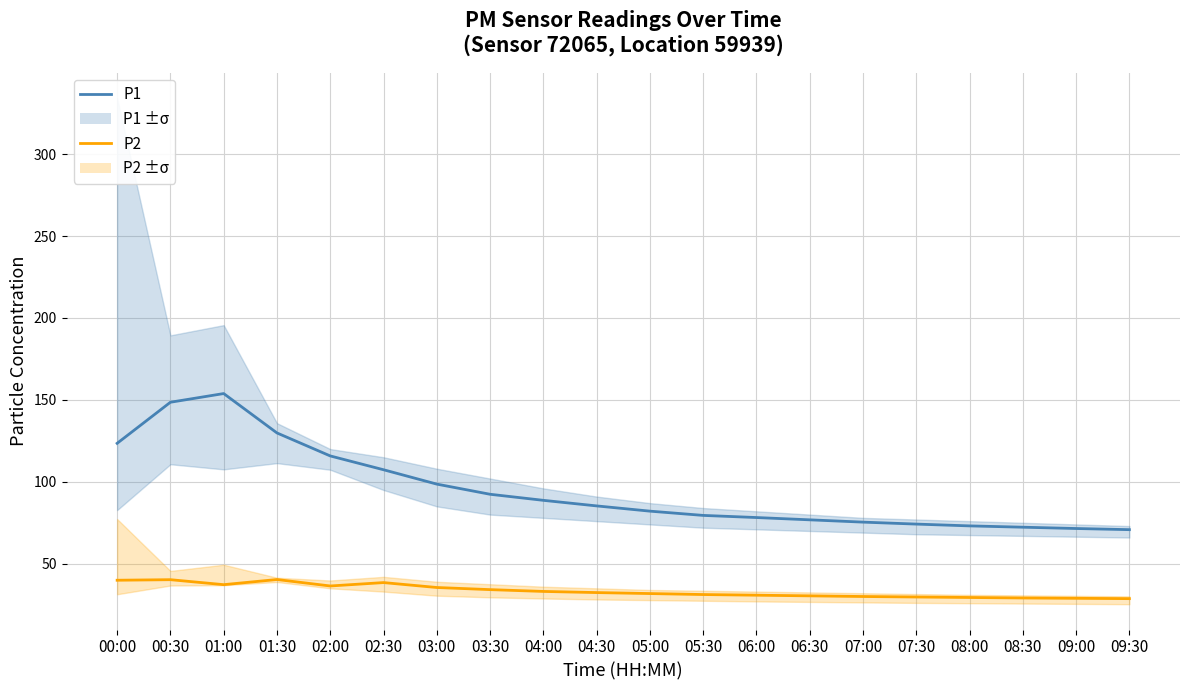

Which series has the largest total across all categories?

P1